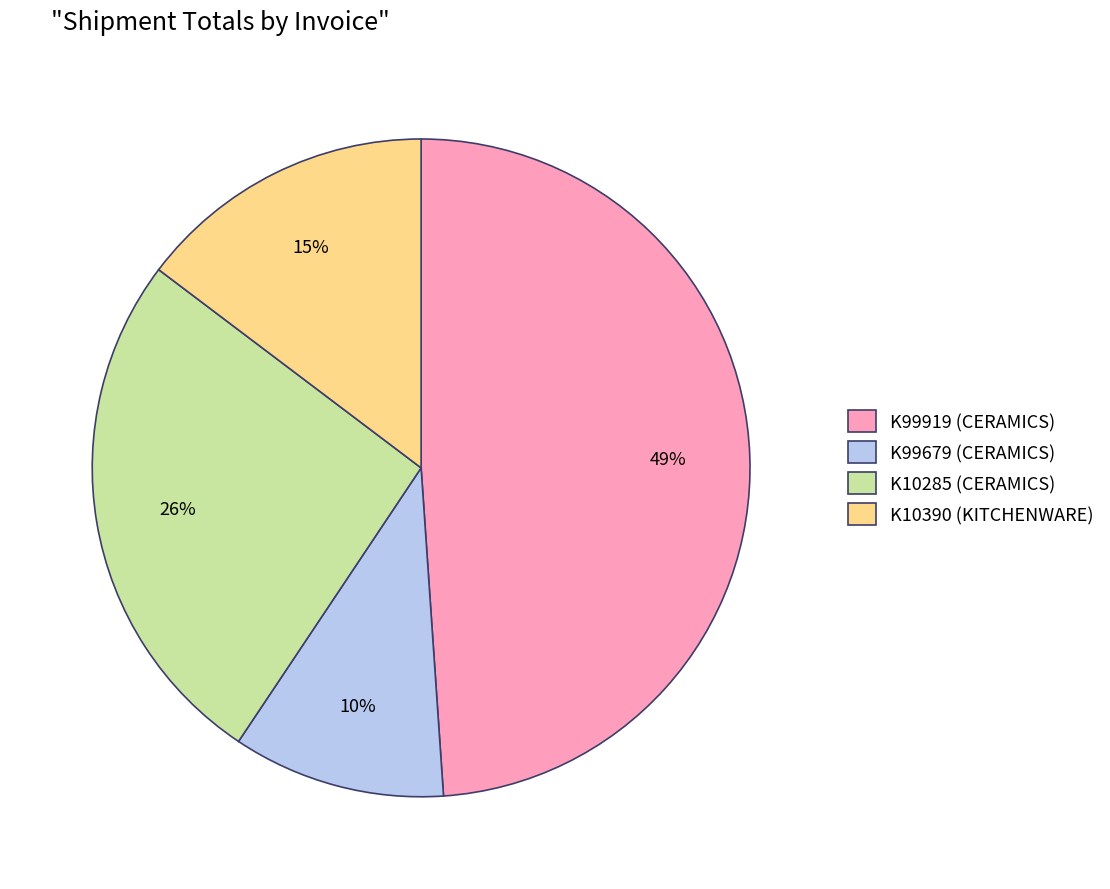

Is it true that K10390 (KITCHENWARE) is 5% of the pie?

False